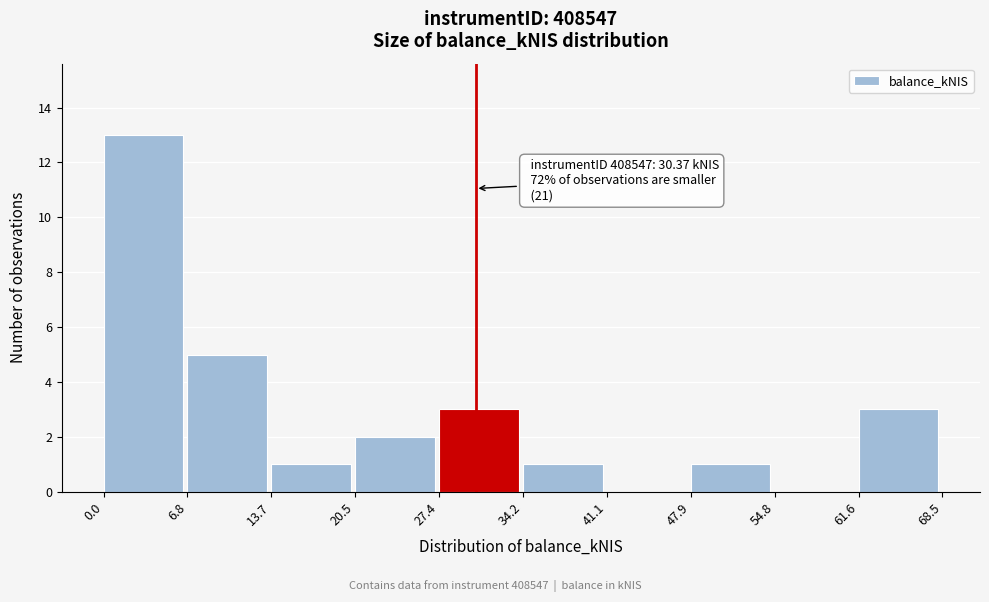

Which range on the x-axis has the tallest bar?

0.0 to 6.8